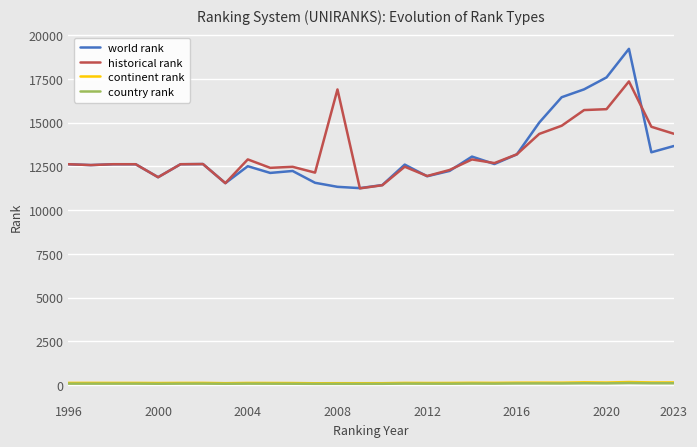

True or false: continent rank and world rank intersect in this chart.

False